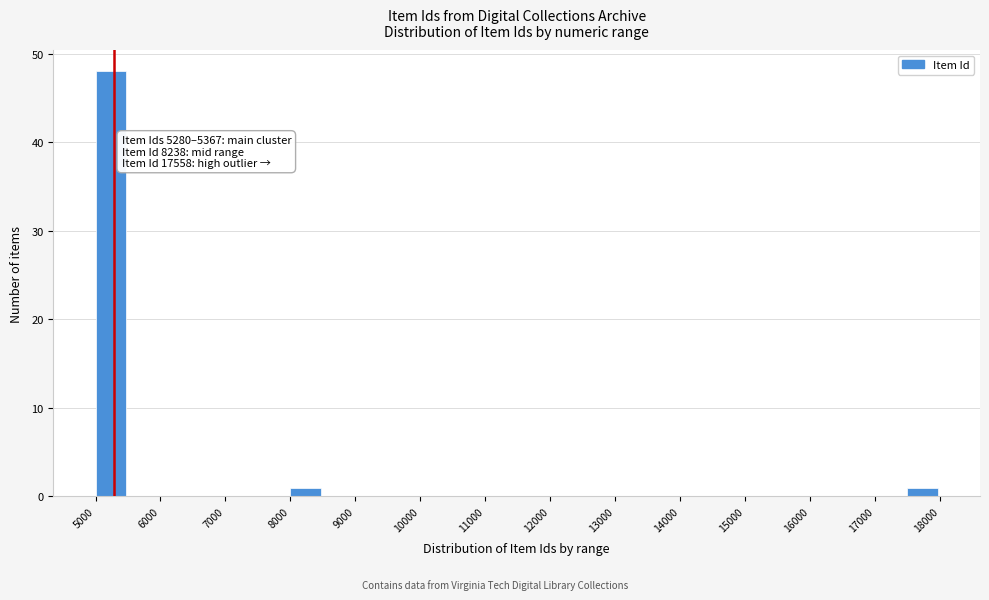

Which range on the x-axis has the tallest bar?

5000 to 5500